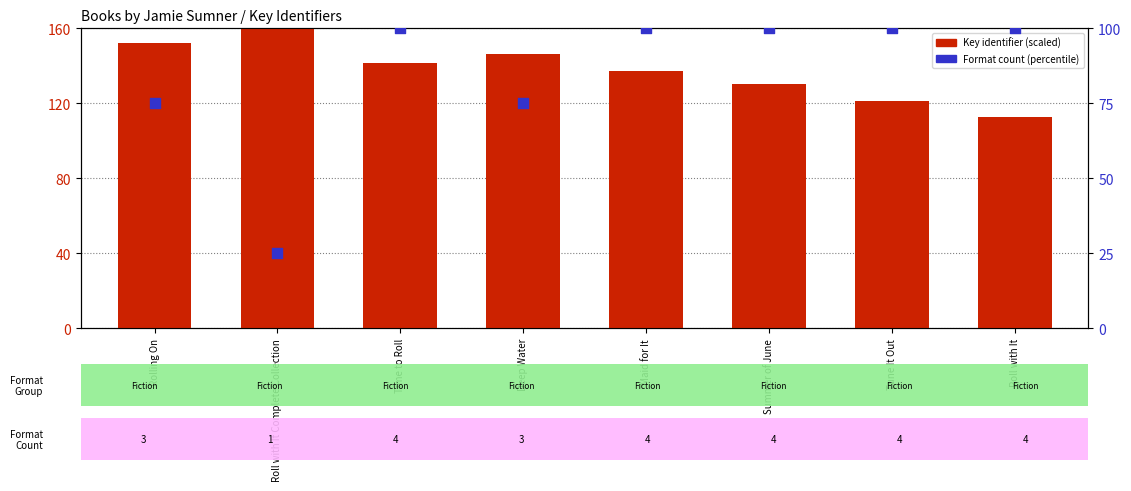

Which series has the largest Y range (max minus min)?

Format count (percentile)